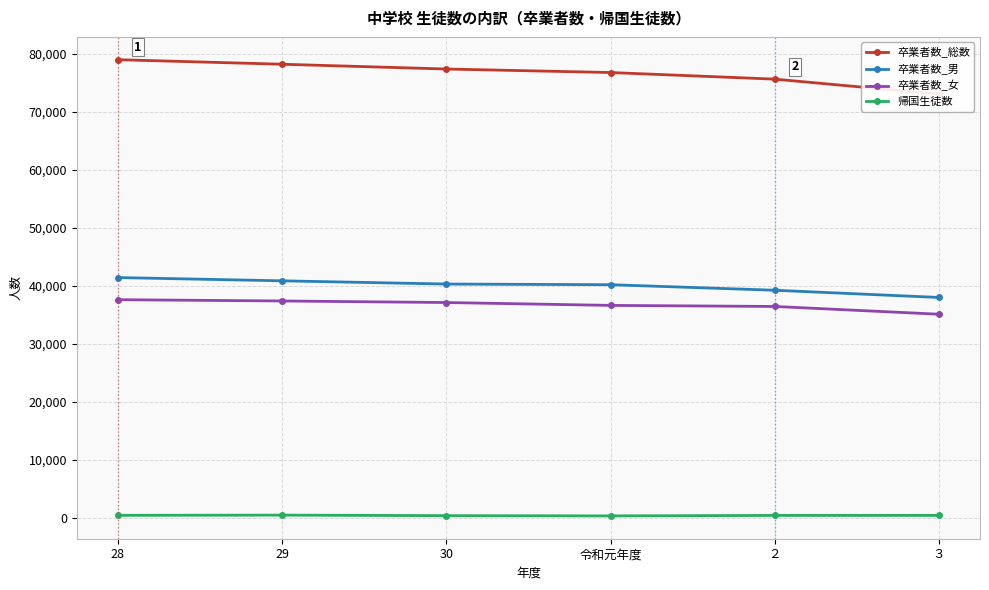

What are all the series names shown in the legend?

卒業者数_総数, 卒業者数_男, 卒業者数_女, 帰国生徒数